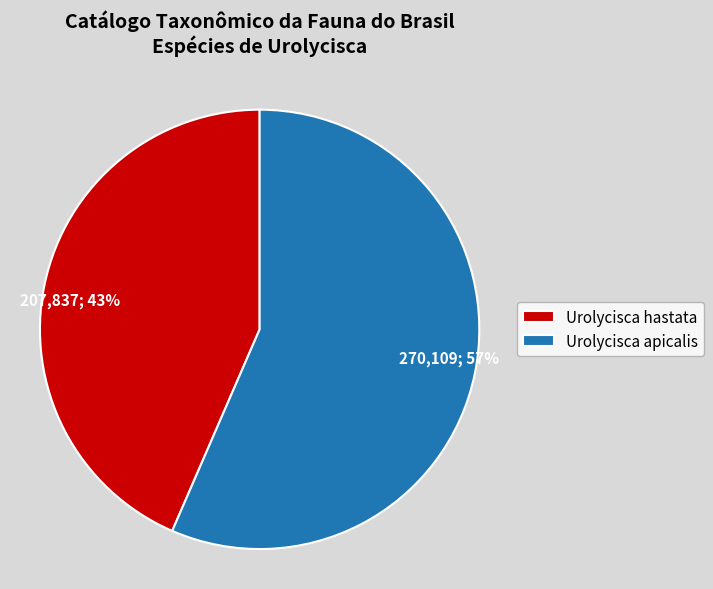

What is the largest slice in the pie chart?

Urolycisca apicalis